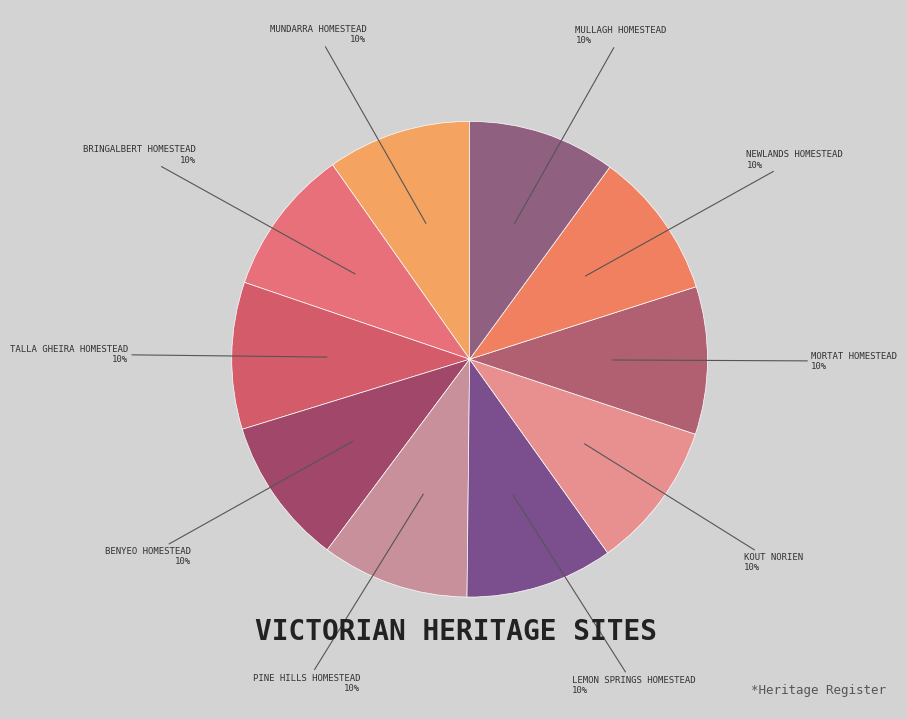

Which category has the biggest portion of the pie?

Mullagh Homestead